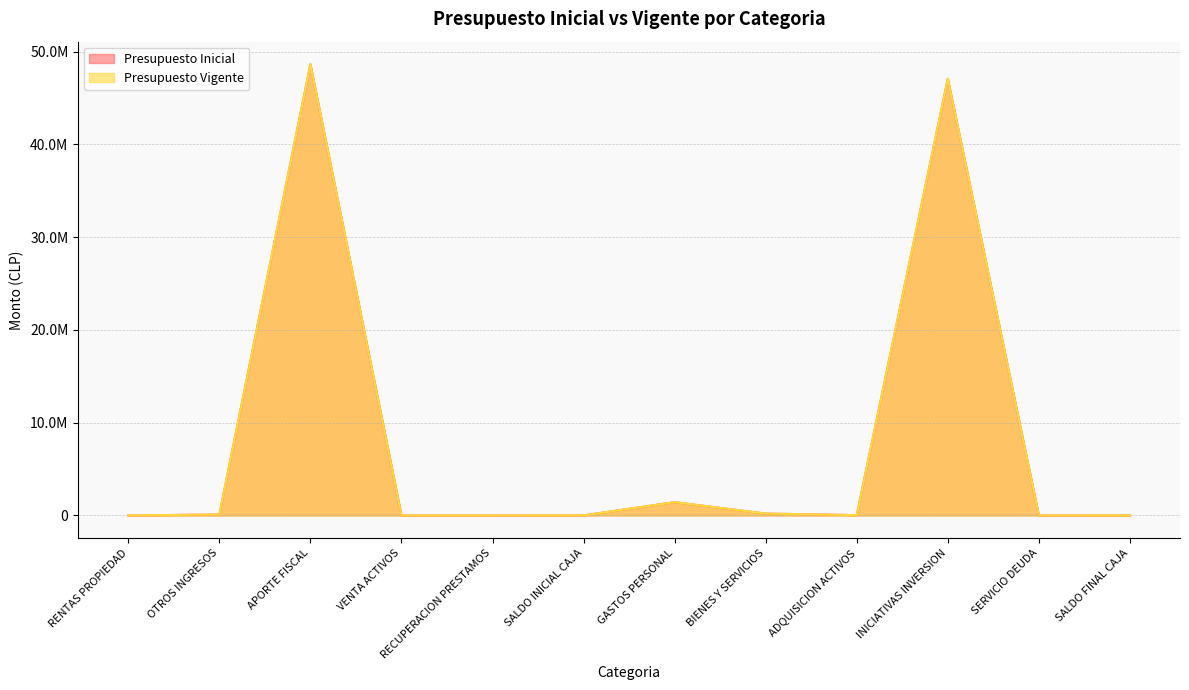

How many lines are shown in the chart?

2